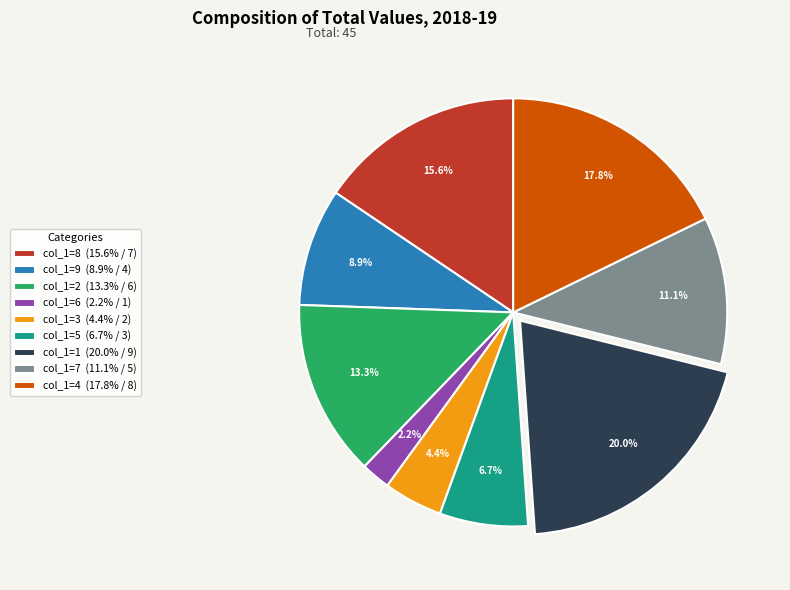

Does col_1=4 (17.8% / 8) represent more than half of the total?

No